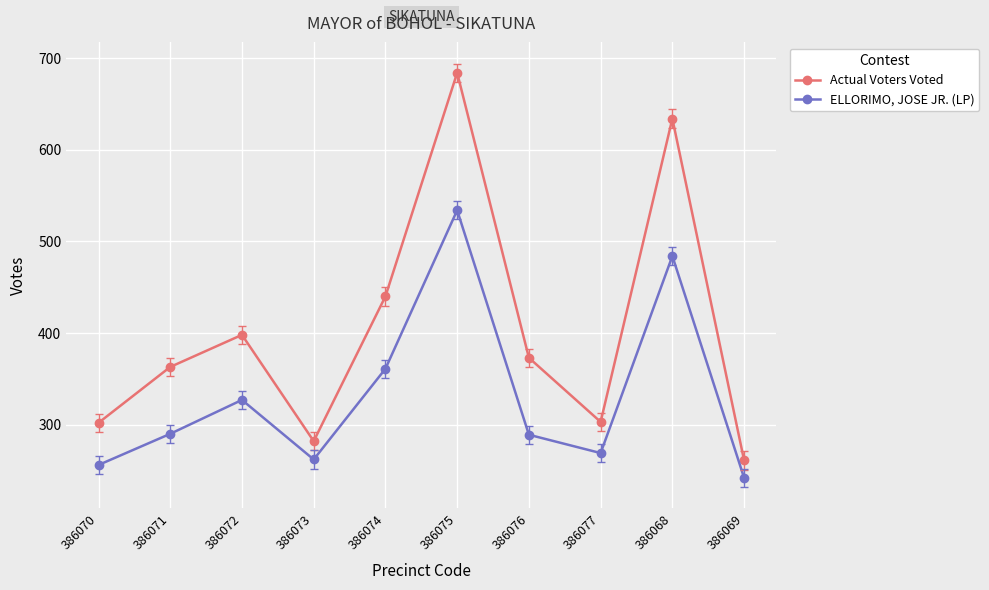

True or false: Actual Voters Voted and ELLORIMO, JOSE JR. (LP) cross at least once.

False